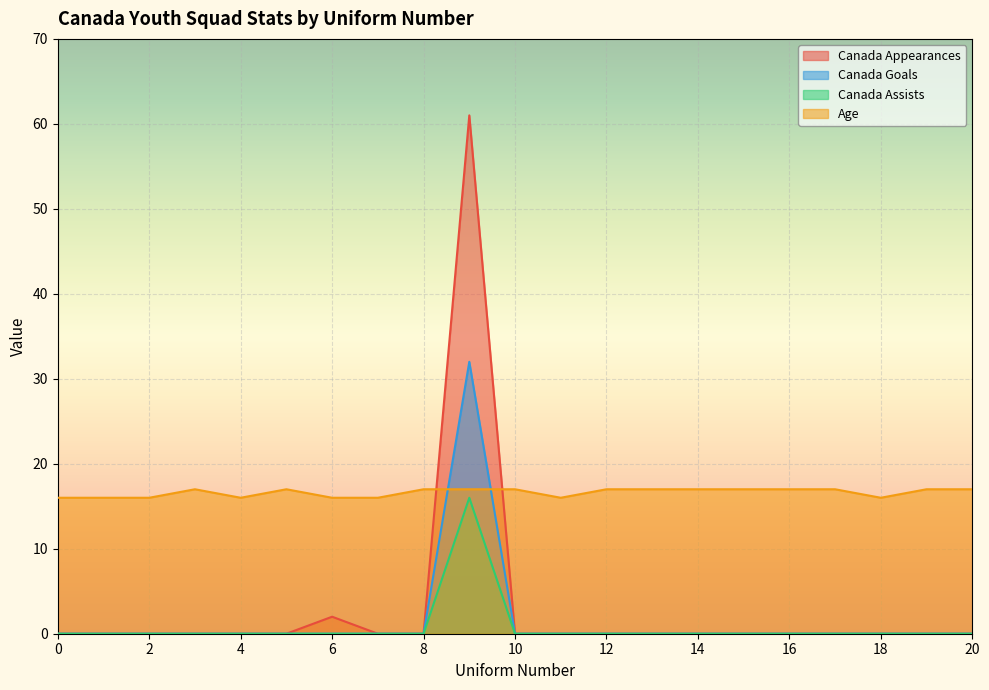

How many positive values does the Canada Assists series have?

1